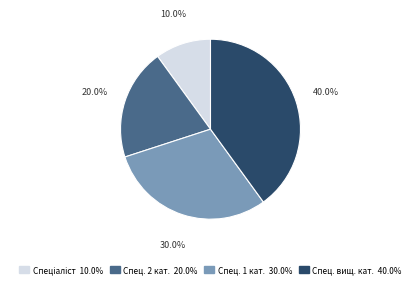

Is there any slice that represents more than half of the pie?

No